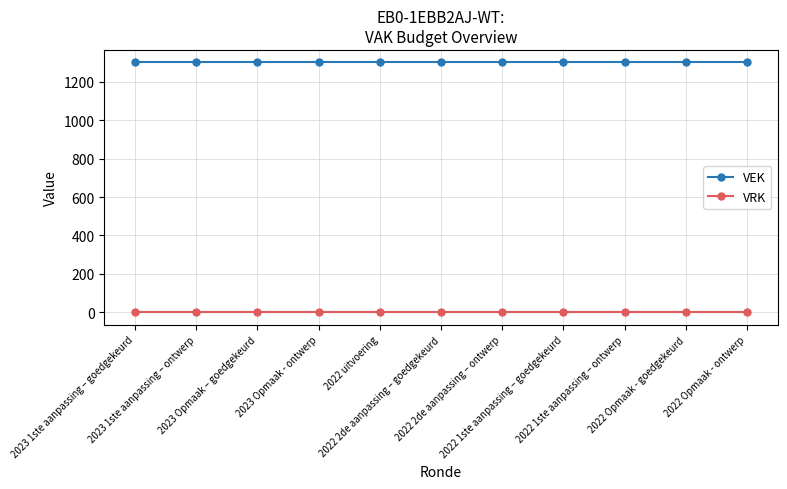

What is the label of the 1st point from the left?

2023 1ste aanpassing – goedgekeurd